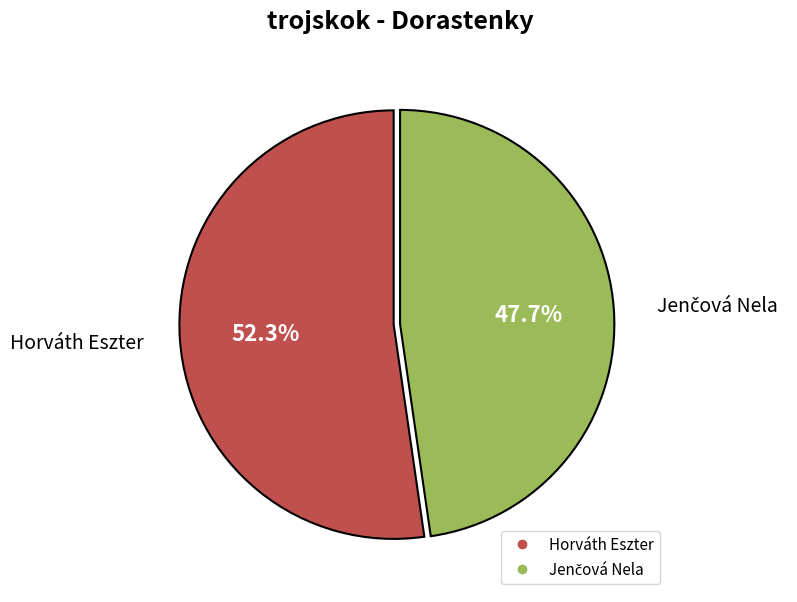

How many slices are in this pie chart?

2